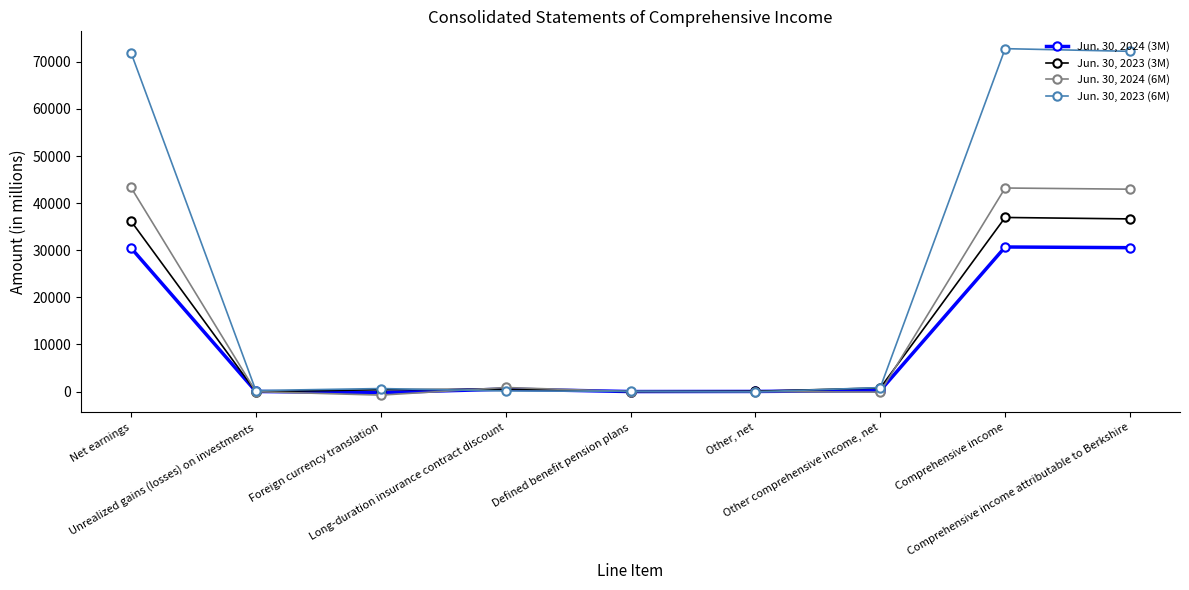

What is the difference between the Jun. 30, 2024 (6M) values at Other, net and Unrealized gains (losses) on investments?

12